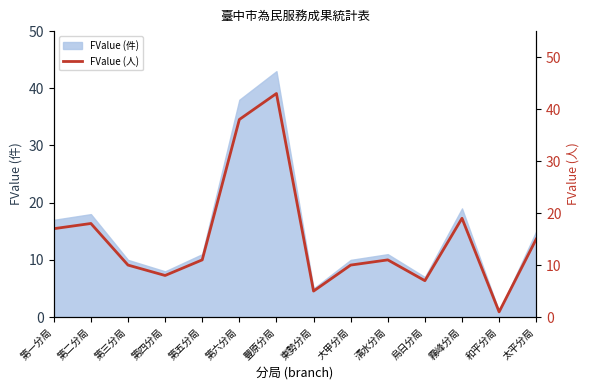

What is the label of the 2nd point from the right?

和平分局